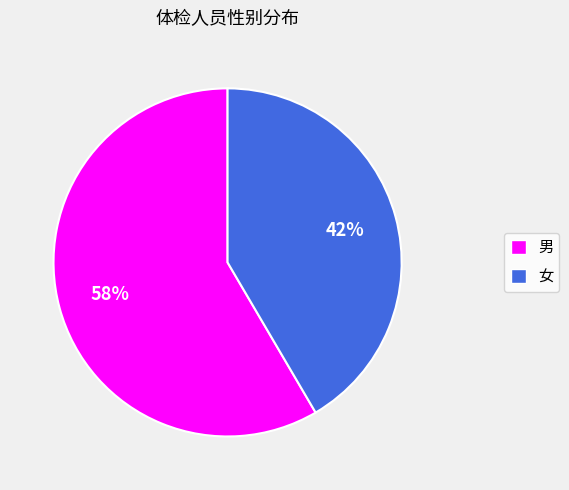

Do 男 and 女 together represent more than half of the pie?

Yes